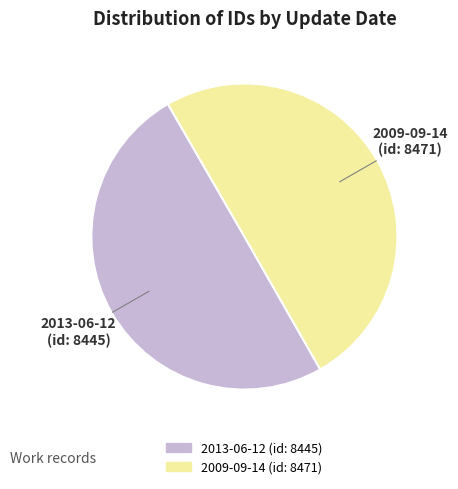

True or false: 2013-06-12 accounts for 50% of the total.

True